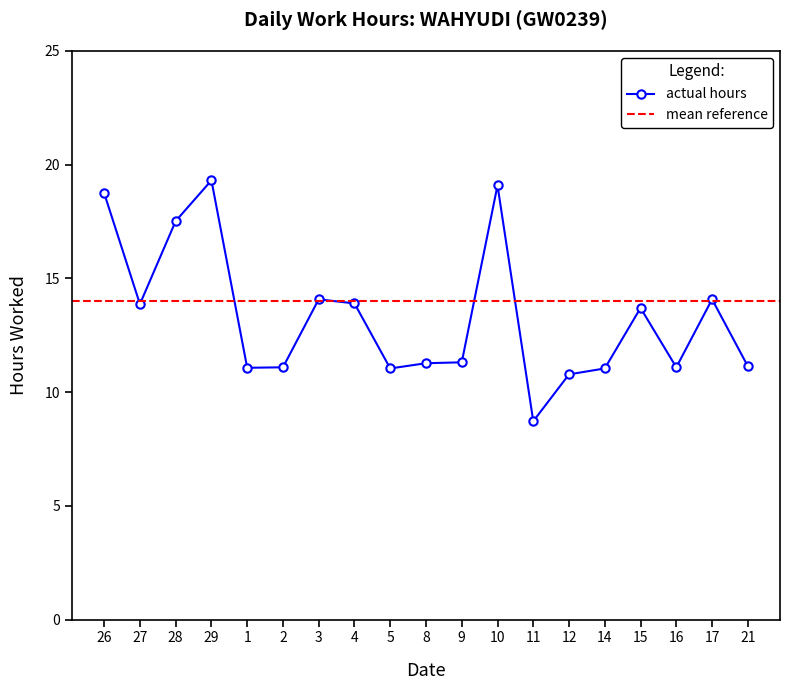

The chart shows a value of 5.8 at 8. True or false?

False